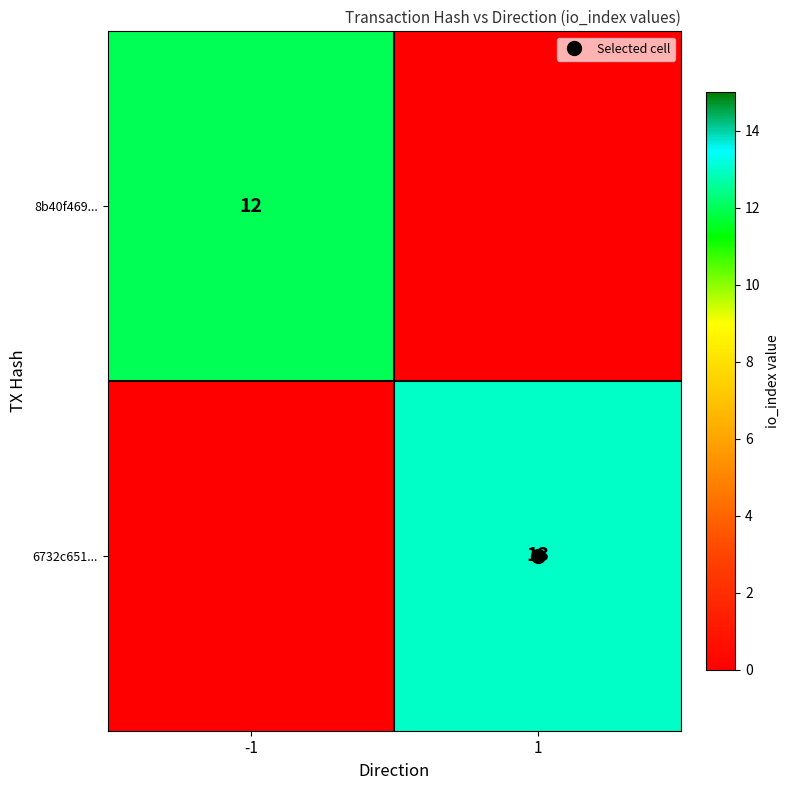

The value of 6732c651... at 1 is 13.0. True or false?

True